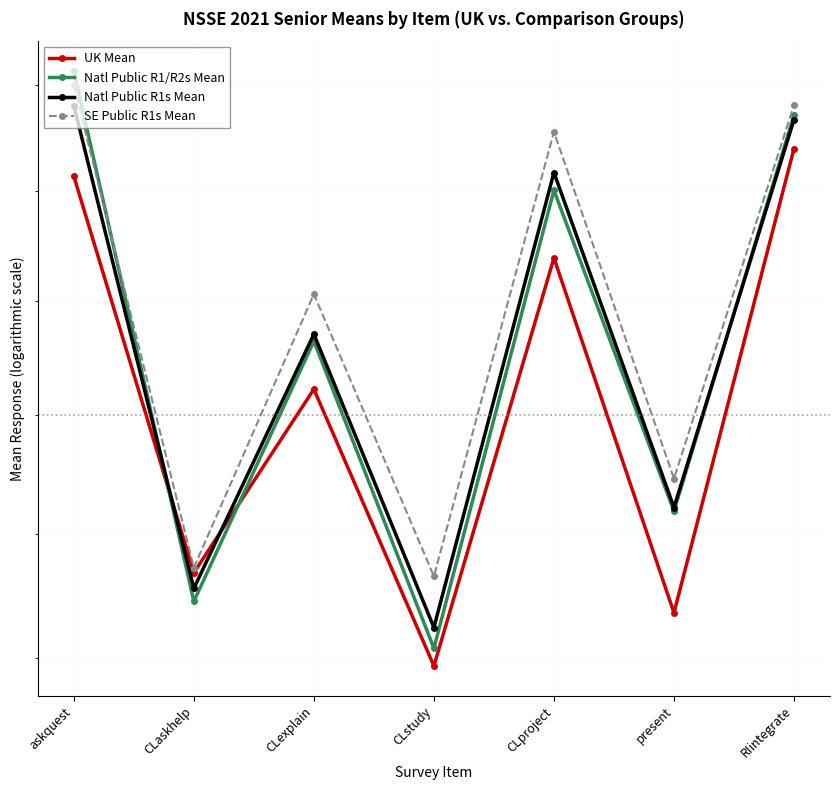

The value of Natl Public R1/R2s Mean at CLaskhelp is 0.9. True or false?

False